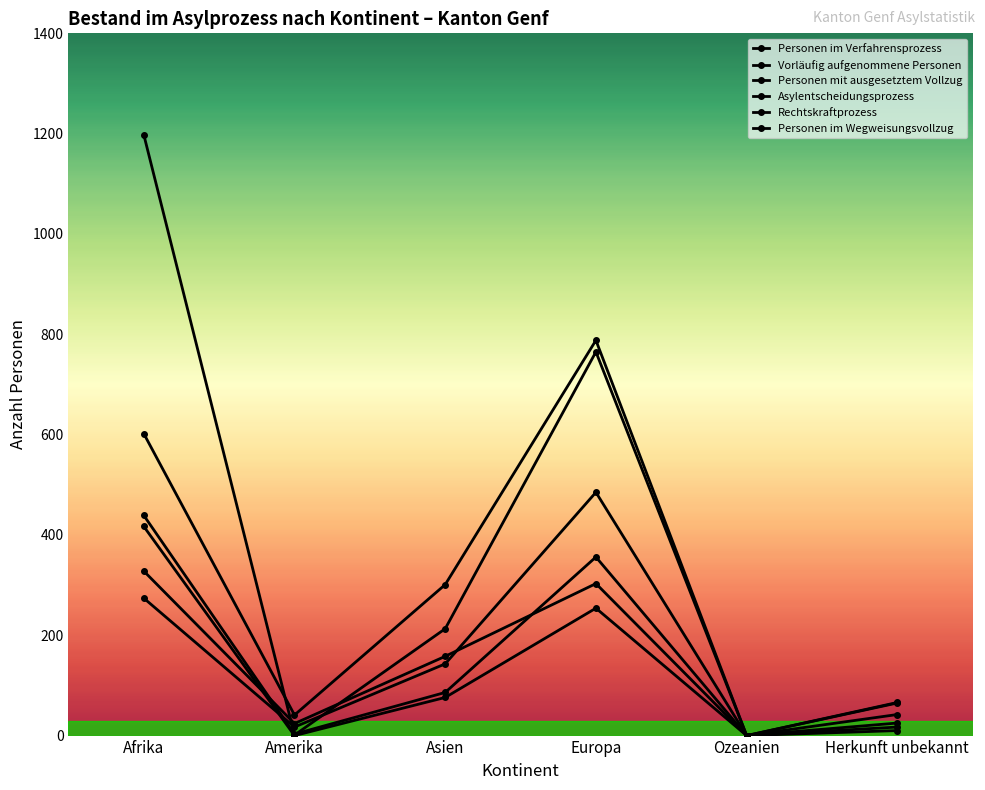

In Vorläufig aufgenommene Personen, how many points are higher than both neighbors (excluding endpoints)?

1